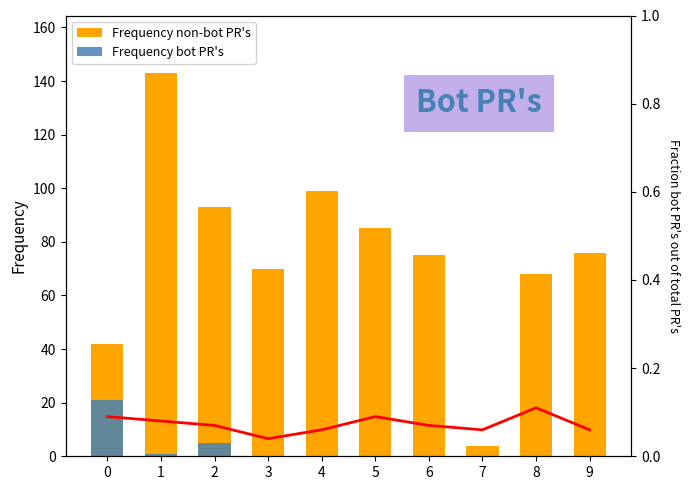

At how many categories does at least one series exceed 77?

4